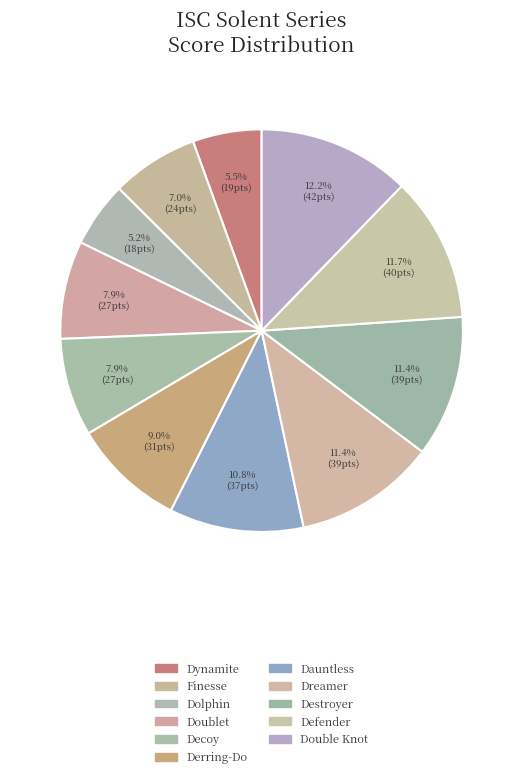

To the nearest percent, what is the average slice percentage?

9%